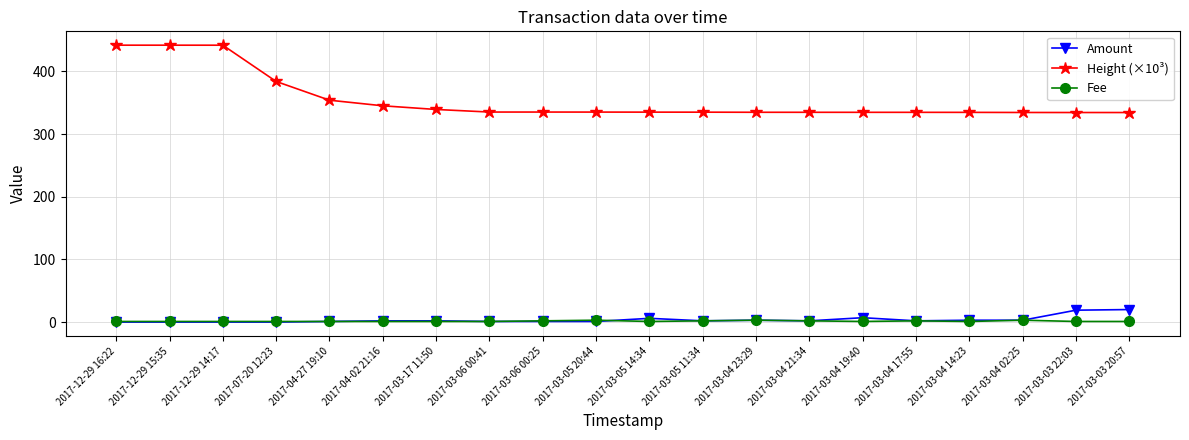

True or false: Fee has a value of 1.0 at 2017-07-20 12:23.

True